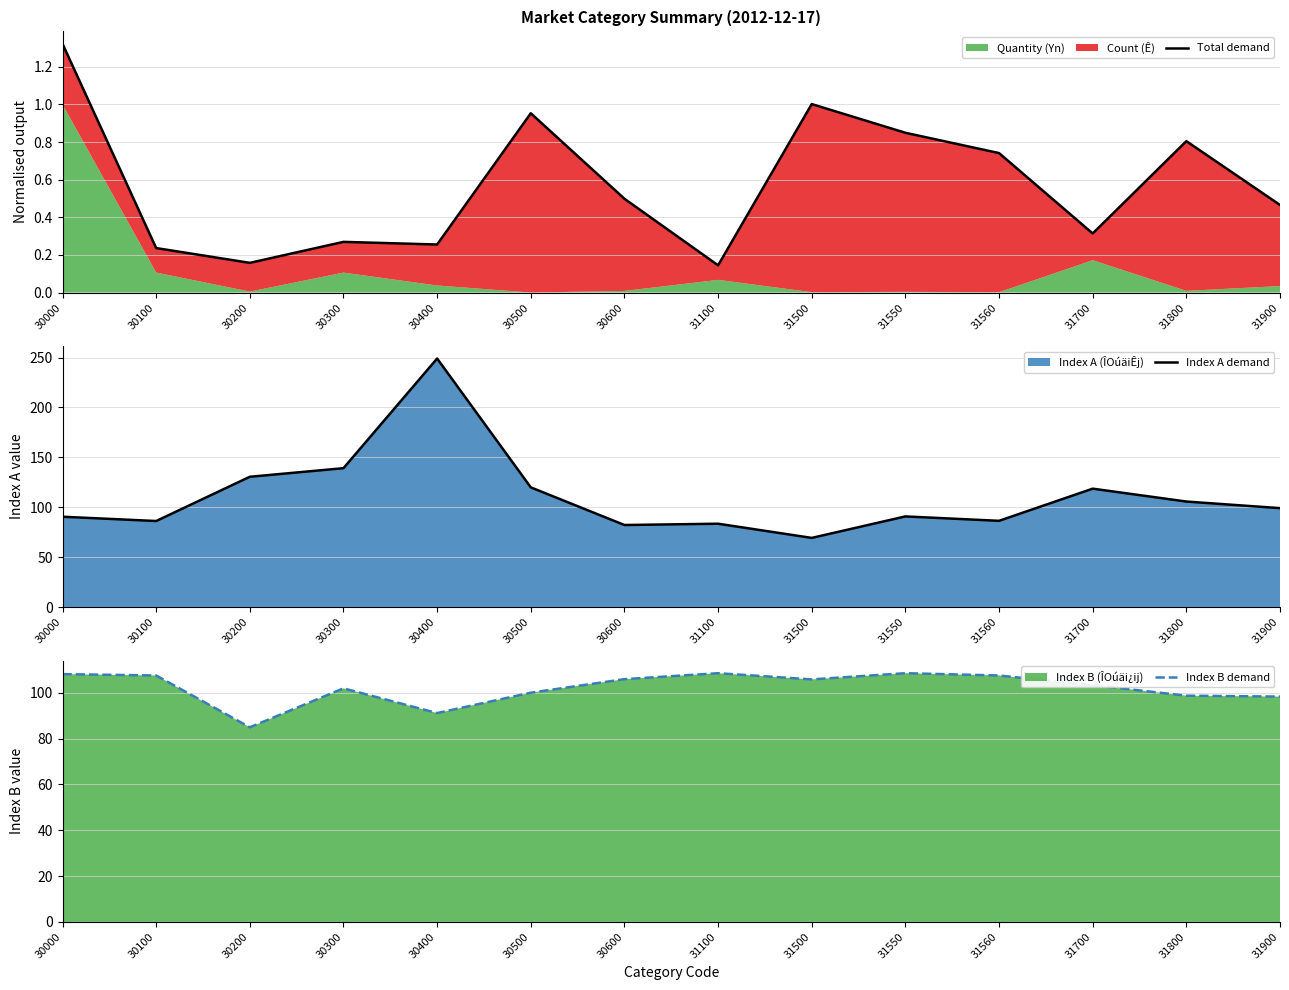

The value of Index A demand at 31700 is 118.7. True or false?

True